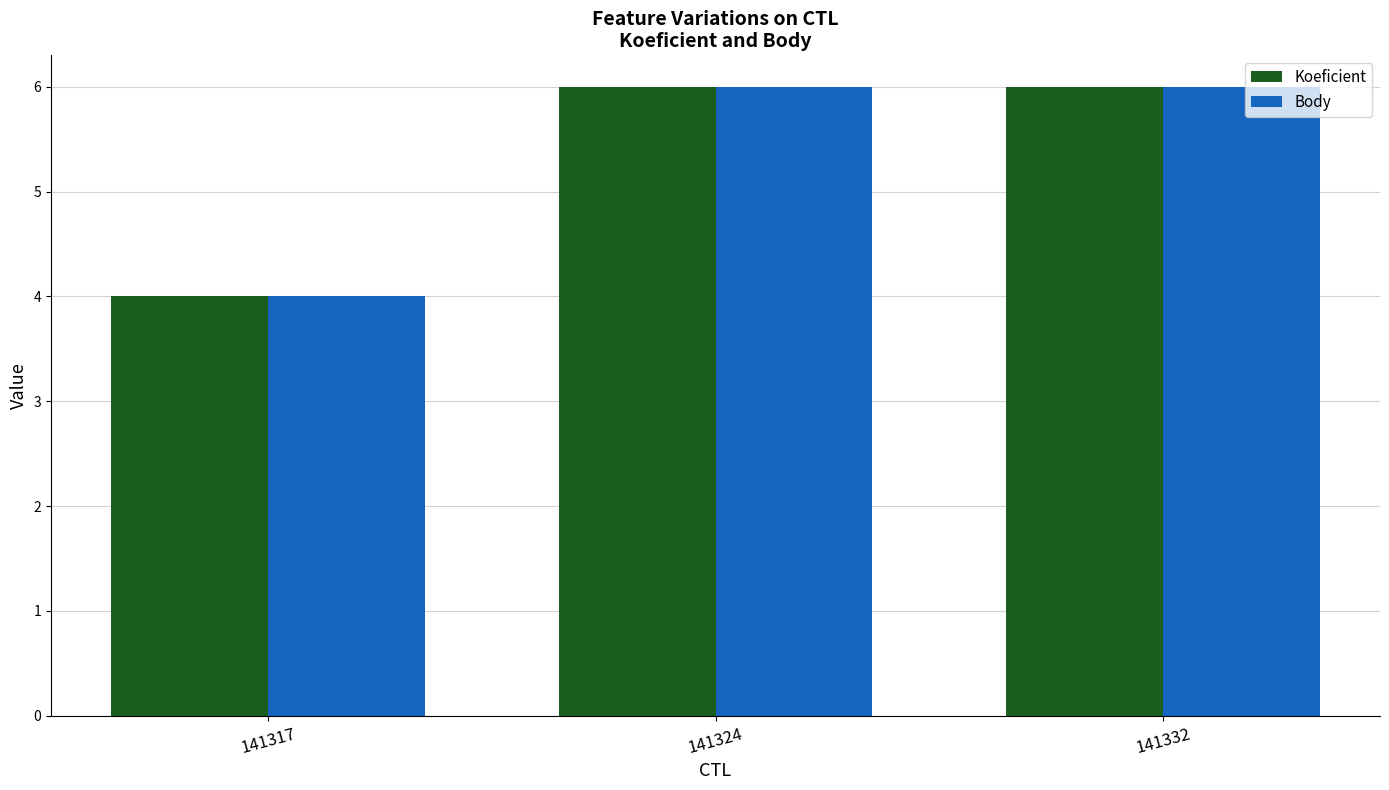

At which category does the chart reach its minimum across all series?

141317